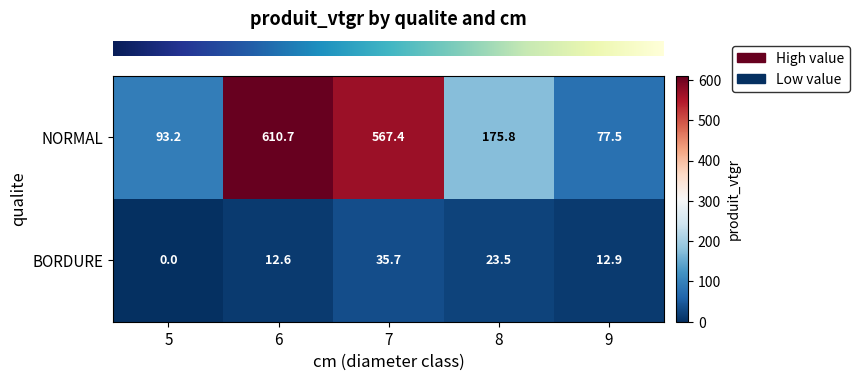

What is the total value across all series at 7?

603.1